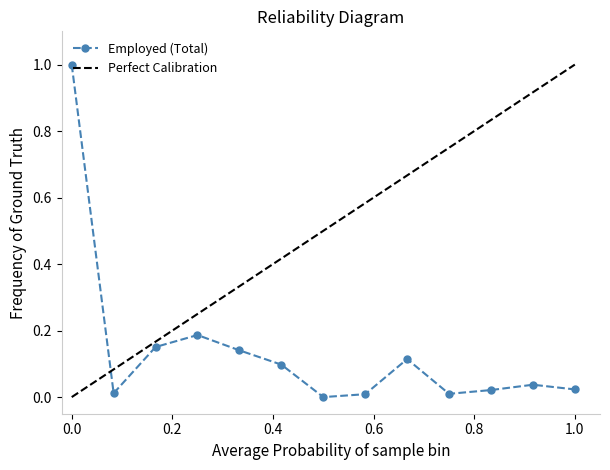

What is the highest value of the Employed (Total) series?

1.0